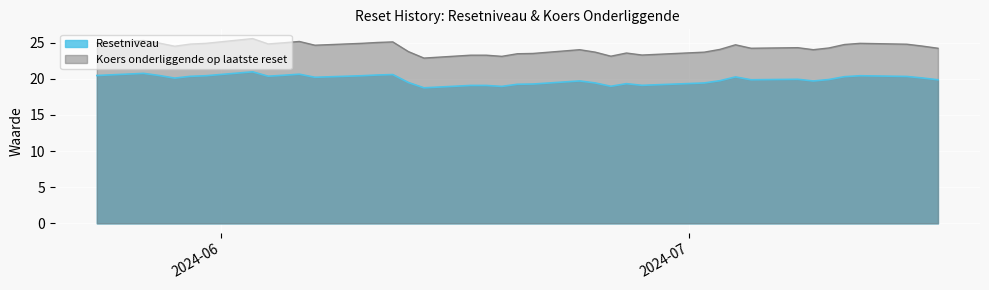

Count the number of categories in the chart.

39